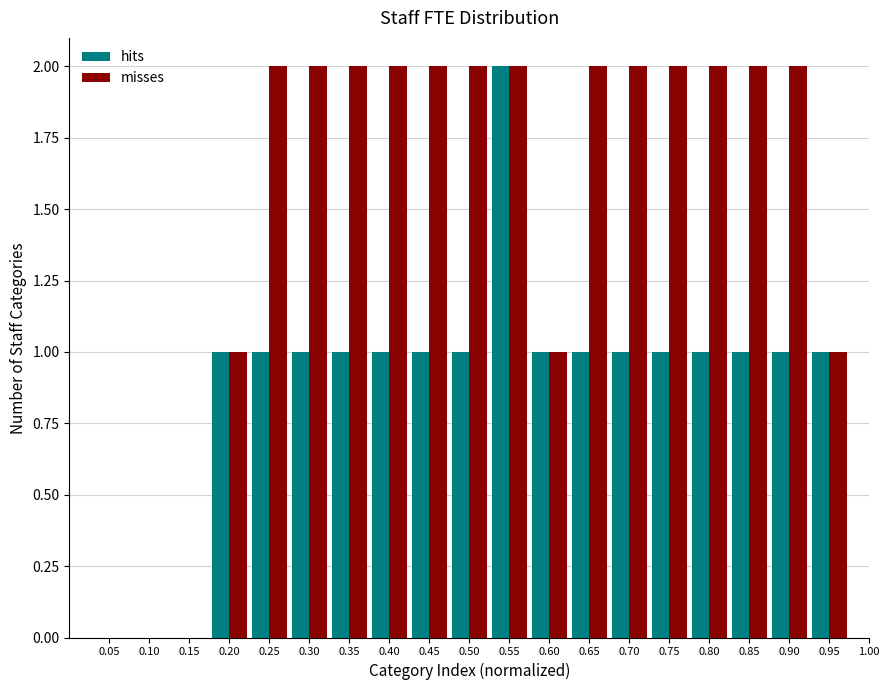

What is the height of the misses bar covering 0.875 to 0.925 on the x-axis? The values are not printed on the chart, so give them approximately, as read against the axis.

2